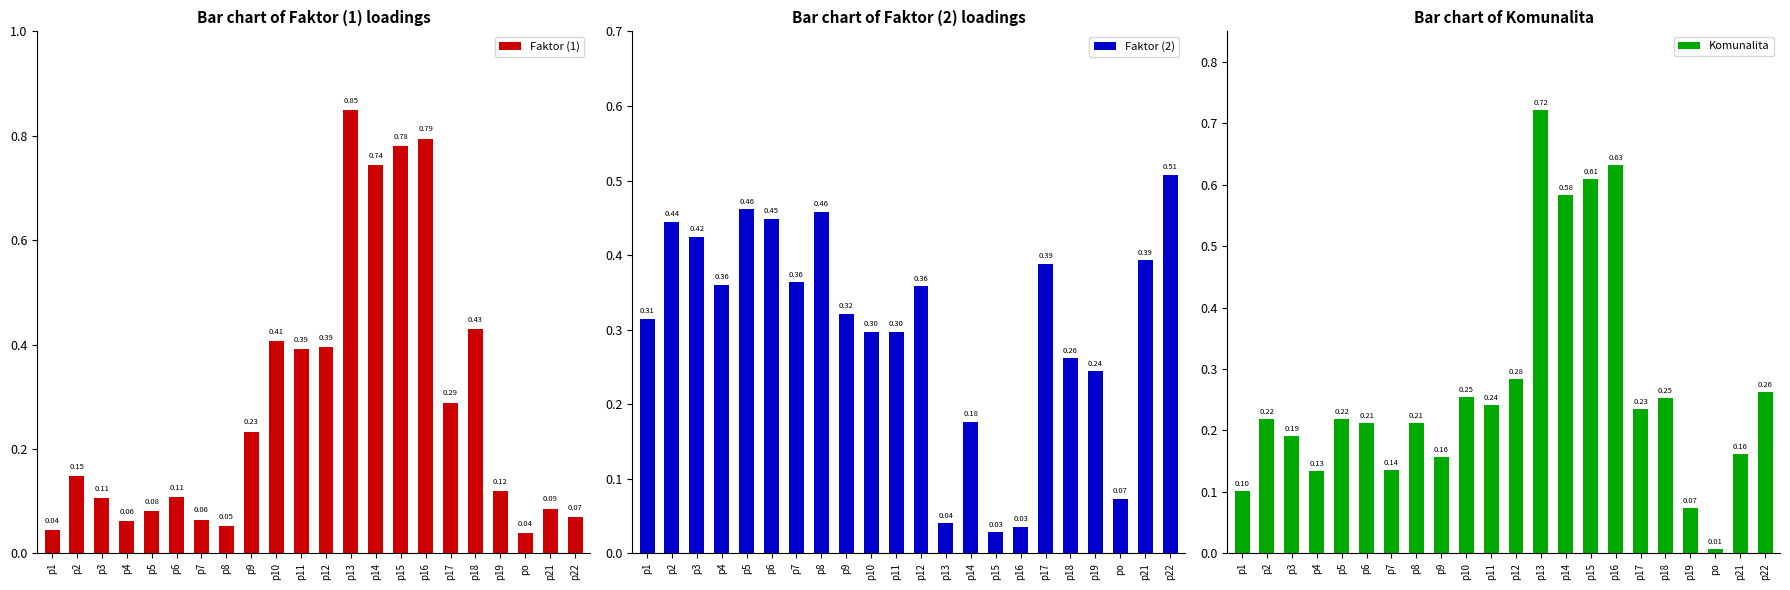

What are all the series names shown in the legend?

Faktor (1), Faktor (2), Komunalita